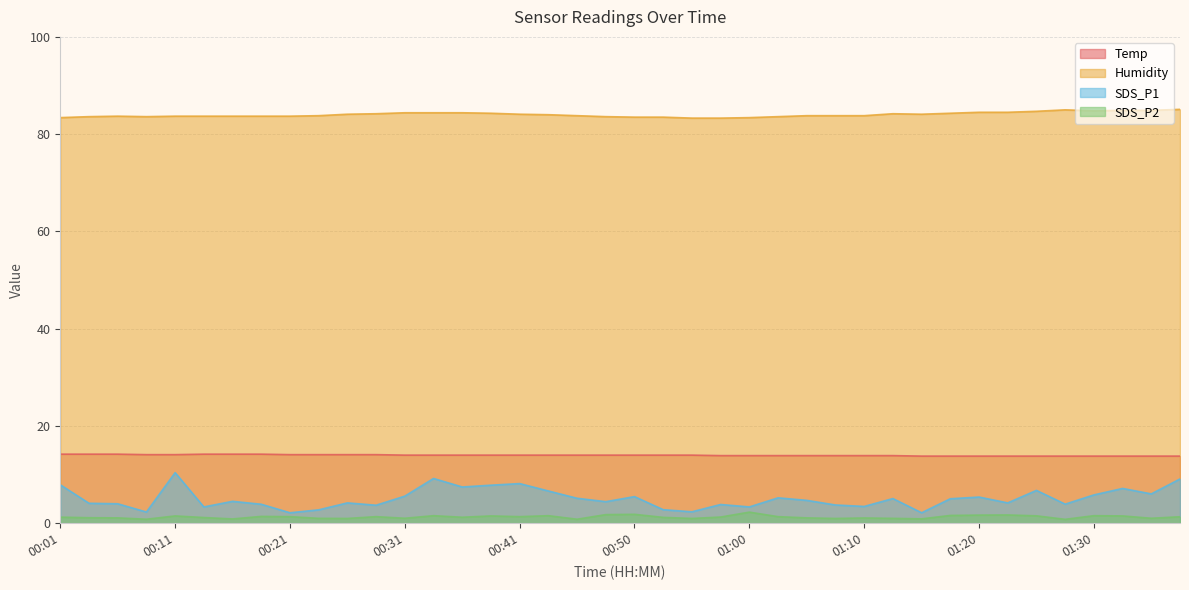

True or false: Temp and SDS_P1 cross at least once.

False